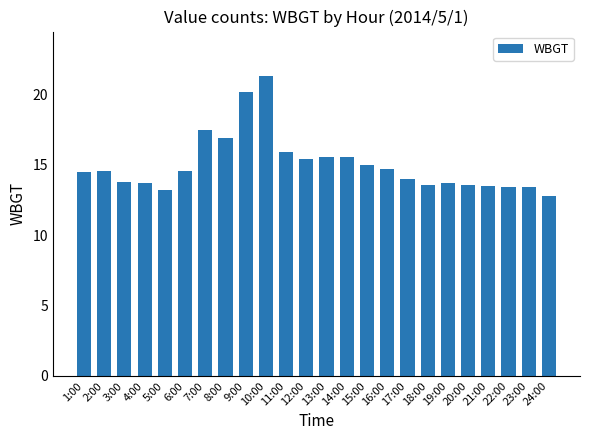

What is the difference between the maximum and minimum values?

8.5